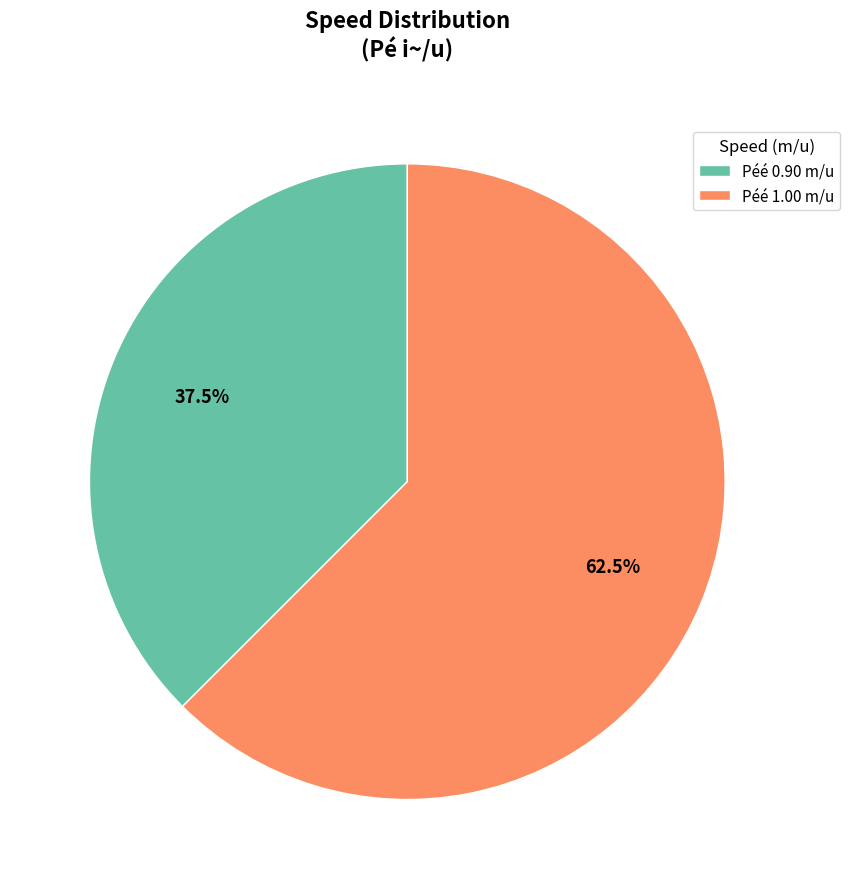

Count the number of slices in the pie.

2